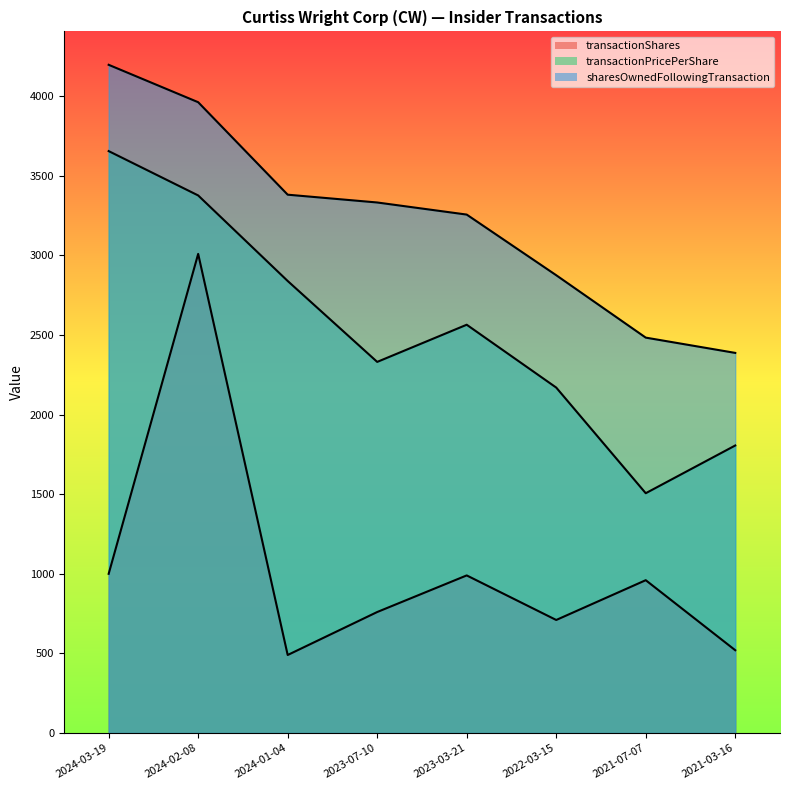

How many lines are shown in the chart?

3